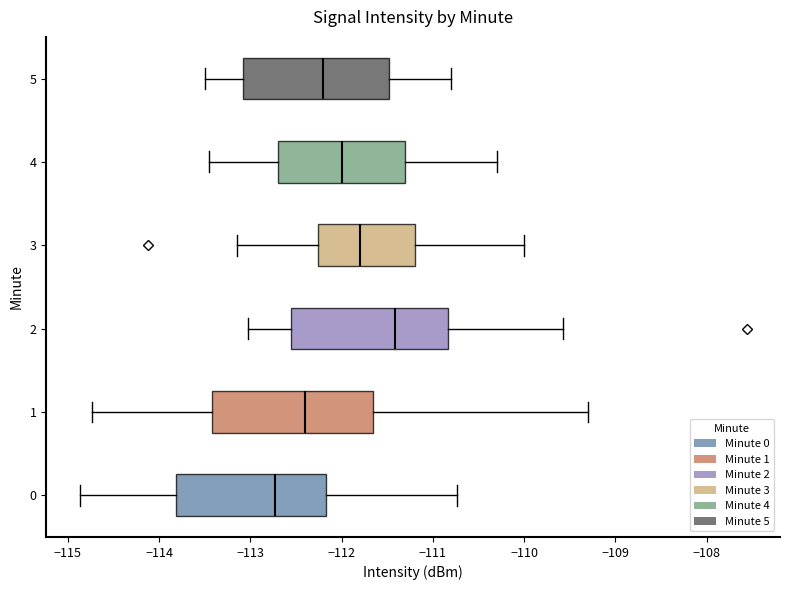

Reading bottom to top, transcribe this box plot: for each box, give where its median line is, the range the box spans, and where its two whiskers end, as read against the x-axis. The values are not printed on the chart, so give them approximately, as read against the axis.

0: median -112.7, box -113.8 to -112.2, whiskers -114.9 to -110.7
1: median -112.4, box -113.4 to -111.6, whiskers -114.7 to -109.3
2: median -111.4, box -112.6 to -110.8, whiskers -113.0 to -109.6
3: median -111.8, box -112.3 to -111.2, whiskers -113.1 to -110.0
4: median -112.0, box -112.7 to -111.3, whiskers -113.4 to -110.3
5: median -112.2, box -113.1 to -111.5, whiskers -113.5 to -110.8